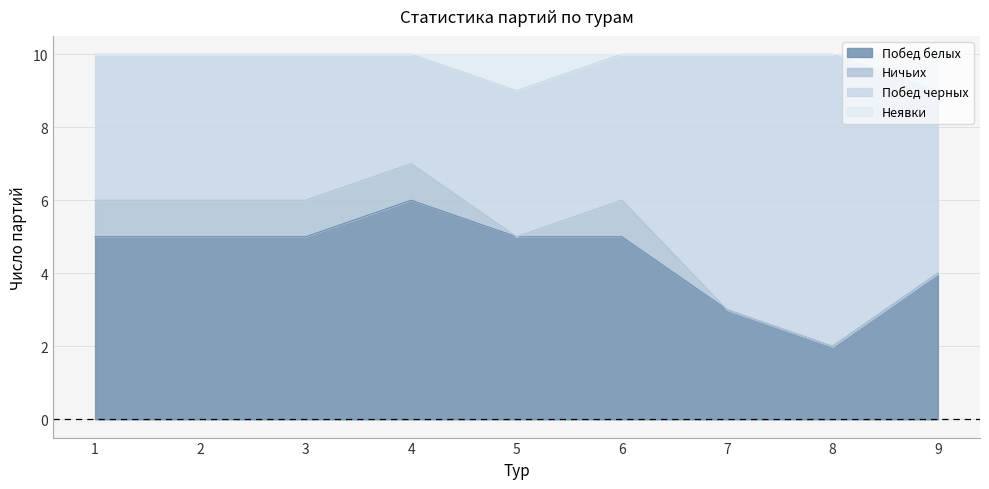

Which category has the lowest value in the Побед белых series?

8